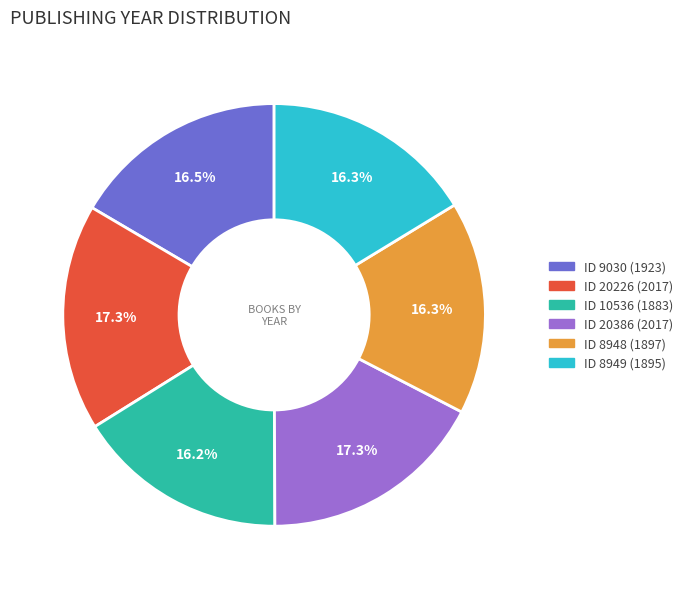

Does any single category account for the majority?

No